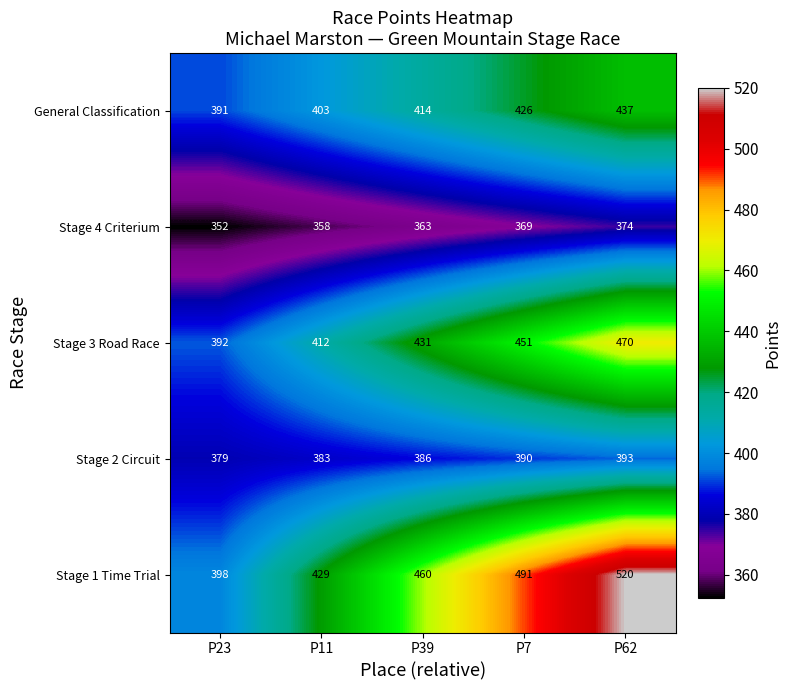

What is the difference between the highest and lowest values at P7?

122